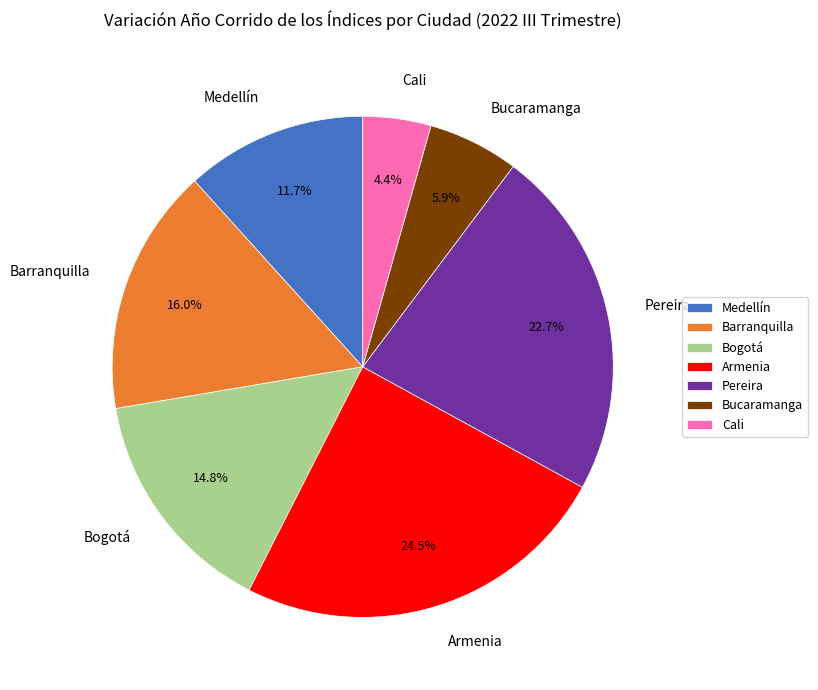

Approximately how many times larger is the value at Pereira compared to Cali?

5.2